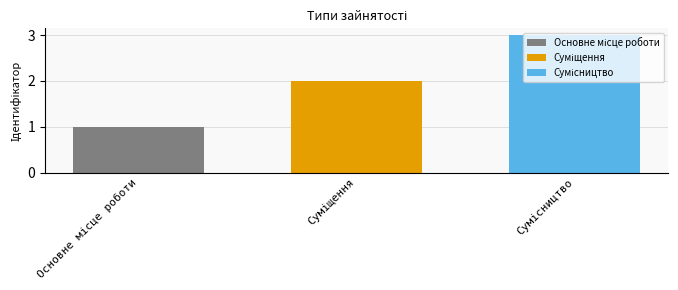

Reading right to left, transcribe all the data shown in this chart.

3	2	1